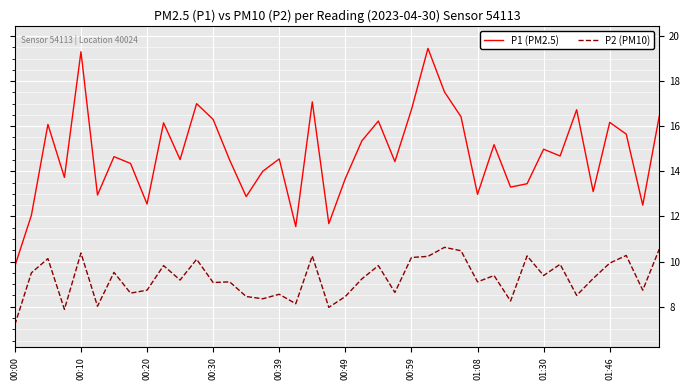

Rank the series by their average value, from highest to lowest.

P1 (PM2.5), P2 (PM10)